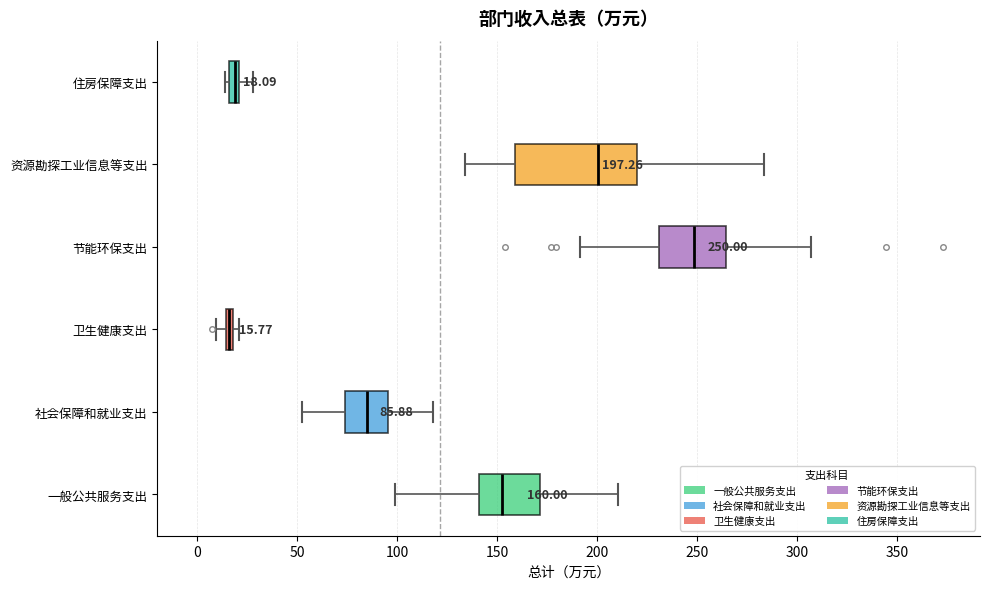

Comparing the boxes themselves (not the whiskers), which one is the widest?

资源勘探工业信息等支出